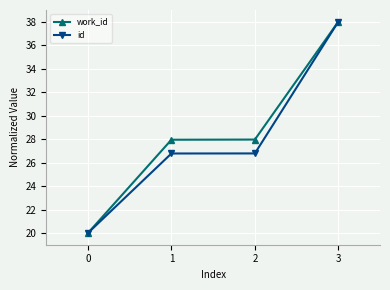

How many categories are shown in the chart?

4